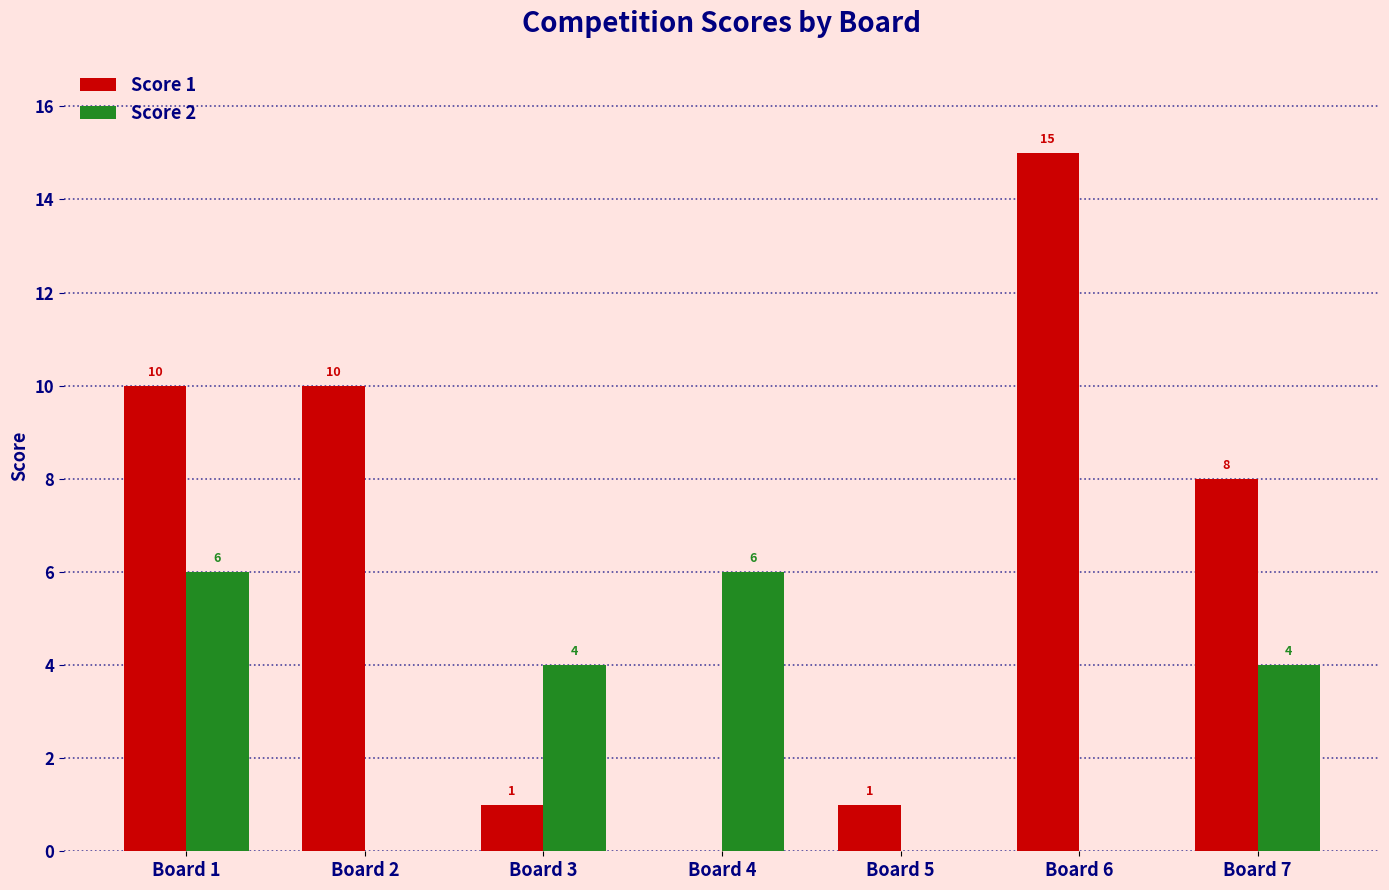

Where does the Score 2 series first go above 4?

Board 1